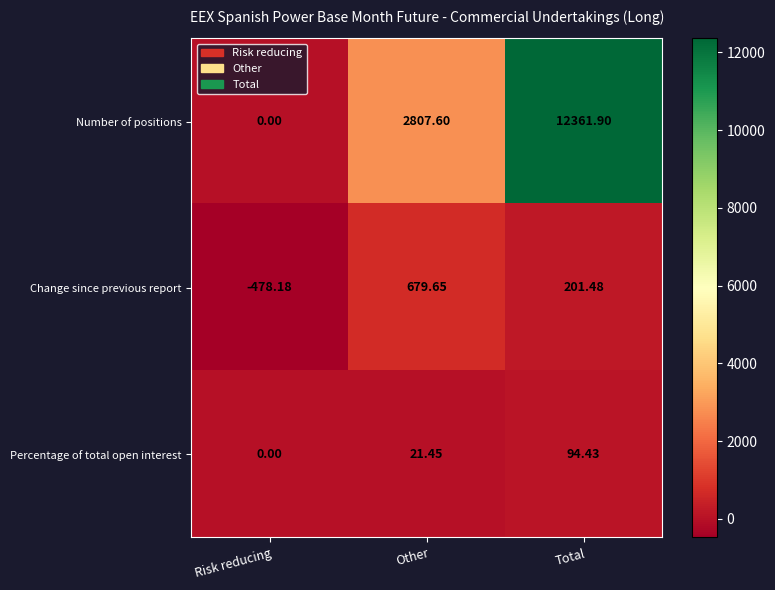

At which label is Number of positions closest to 6180?

Other